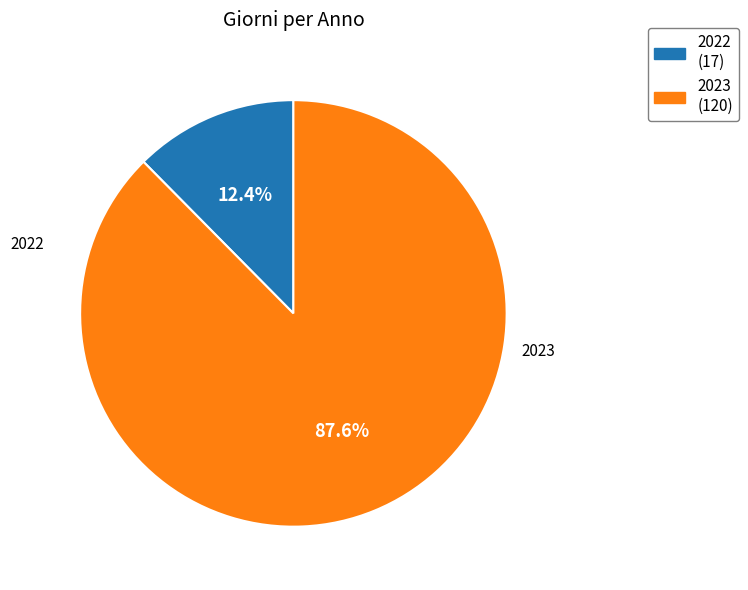

The 2023 slice represents 88% of the pie. True or false?

True